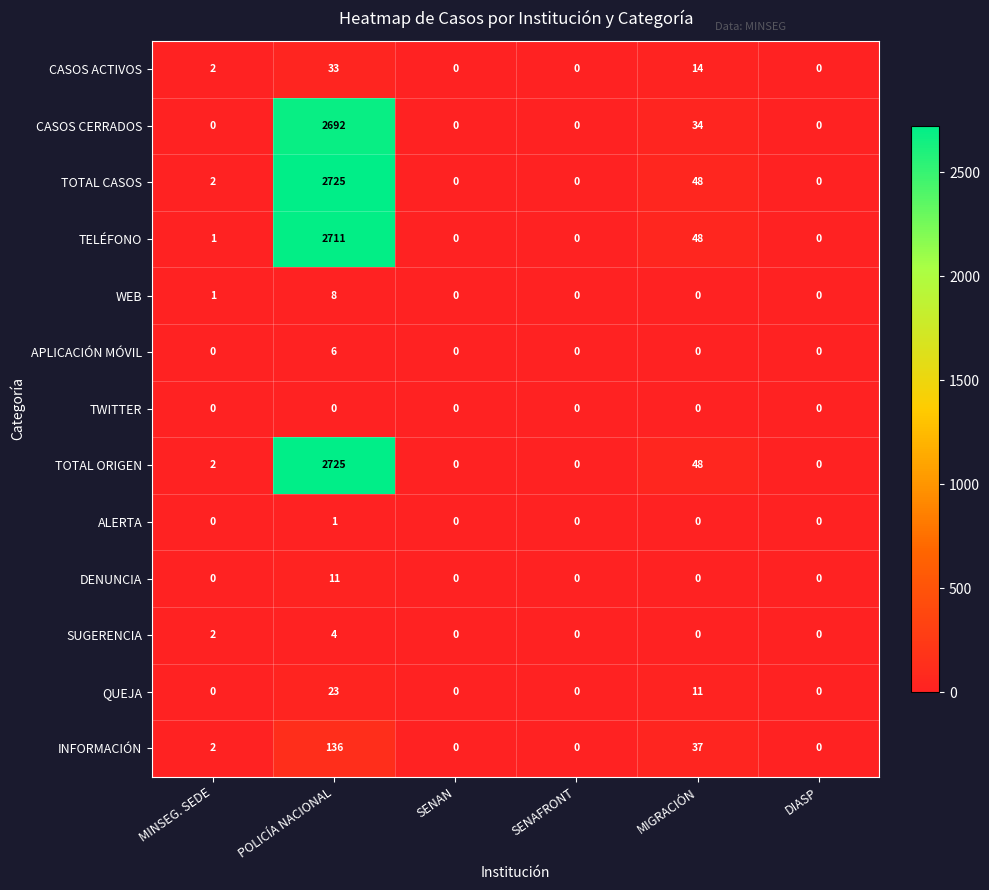

The value of ALERTA at POLICÍA NACIONAL is 1. True or false?

True